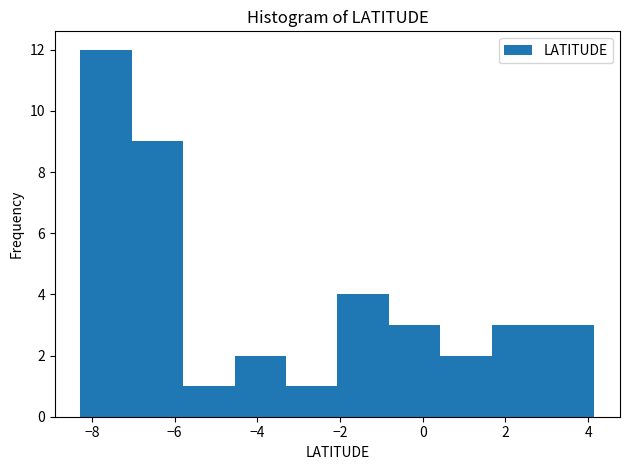

Reading left to right, list every bar in this chart as the range it spans on the x-axis followed by its height. Neither the bar edges nor the heights are printed on the chart, so give them approximately, as read against the axes.

-8.2 to -7.0: 12
-7.0 to -5.8: 9
-5.8 to -4.6: 1
-4.6 to -3.4: 2
-3.4 to -2.0: 1
-2.0 to -0.8: 4
-0.8 to 0.4: 3
0.4 to 1.6: 2
1.6 to 3.0: 3
3.0 to 4.2: 3